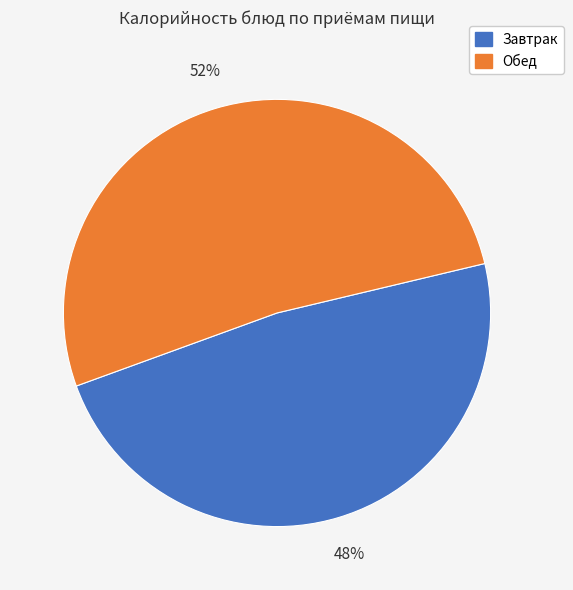

To the nearest percent, what is the difference between the largest and smallest slice percentages?

4%